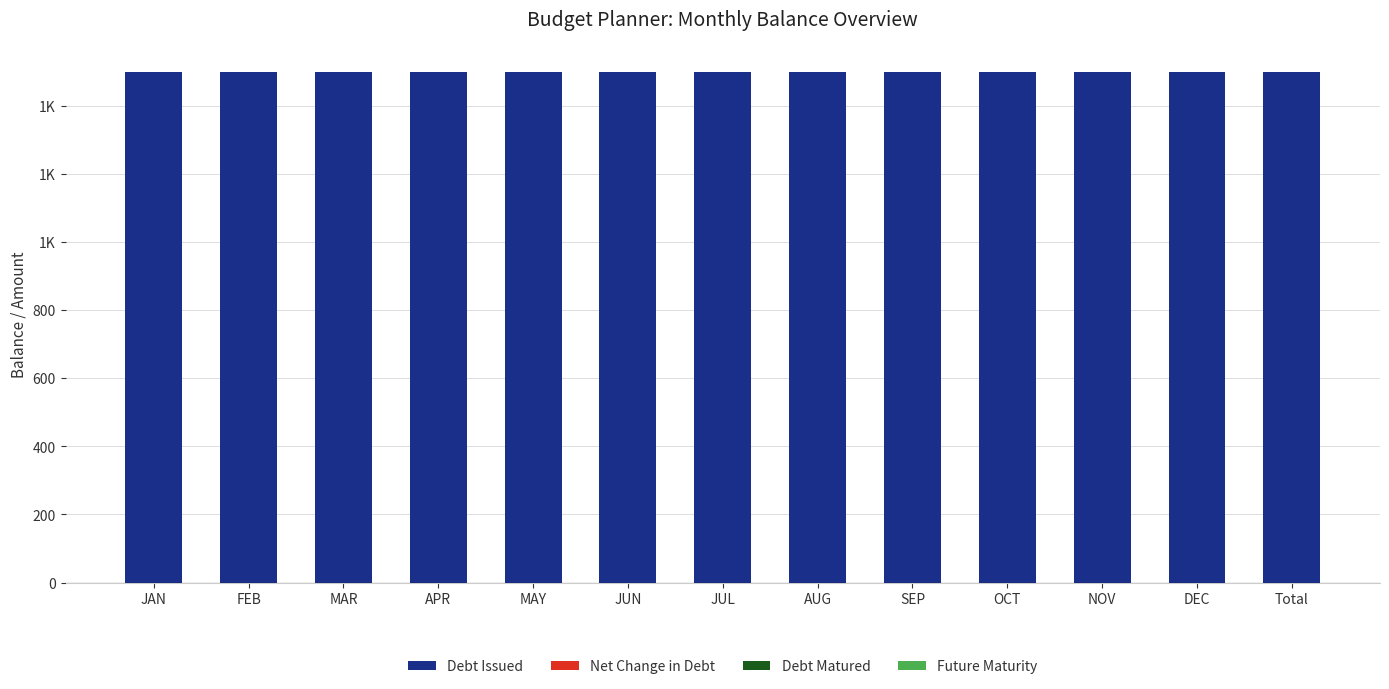

Reading left to right, extract all data points from this chart.

Debt Issued: 1500	1500	1500	1500	1500	1500	1500	1500	1500	1500	1500	1500	1500
Net Change in Debt: 0	0	0	0	0	0	0	0	0	0	0	0	0
Debt Matured: 0	0	0	0	0	0	0	0	0	0	0	0	0
Future Maturity: 0	0	0	0	0	0	0	0	0	0	0	0	0